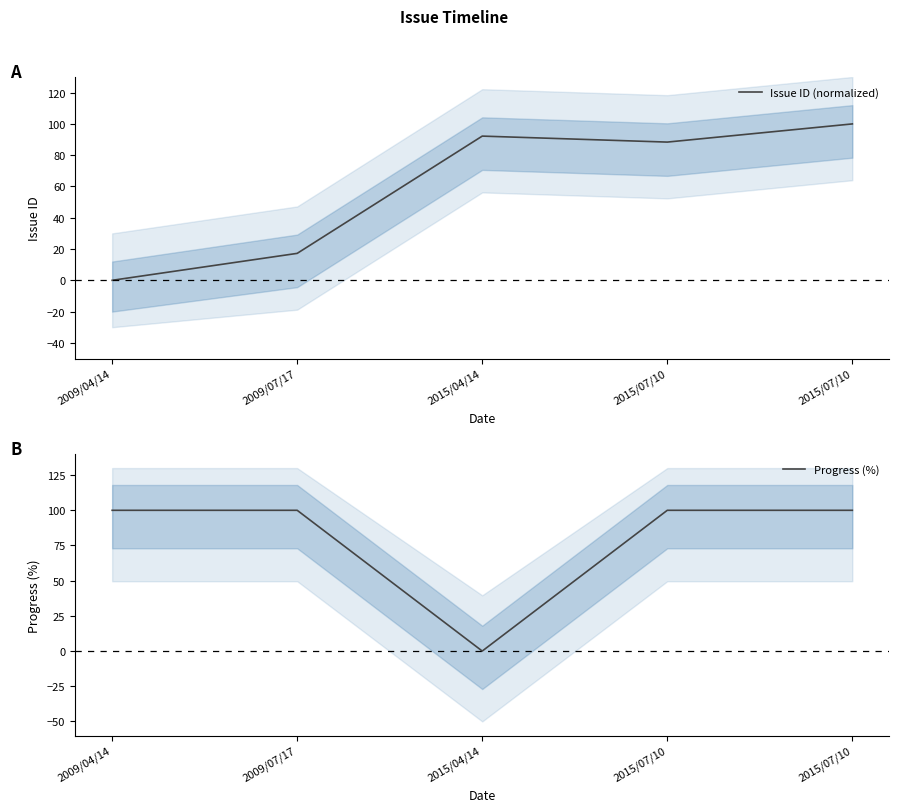

True or false: Progress (%) has more than 1 points higher than both neighbors.

False